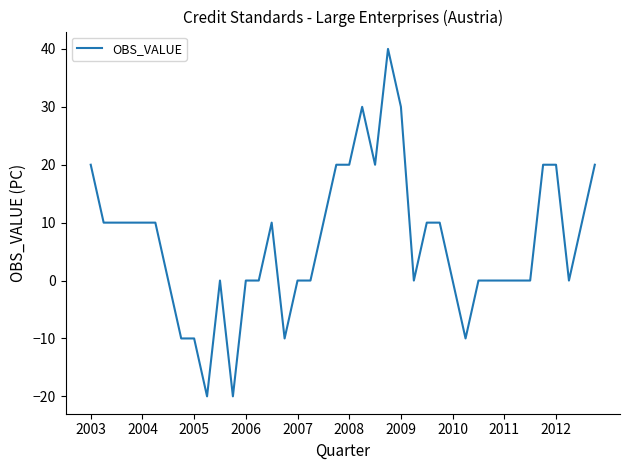

Reading left to right, what are all the values shown in this chart?

20	10	10	10	10	10	0	-10	-10	-20	0	-20	0	0	10	-10	0	0	10	20	20	30	20	40	30	0	10	10	0	-10	0	0	0	0	0	20	20	0	10	20